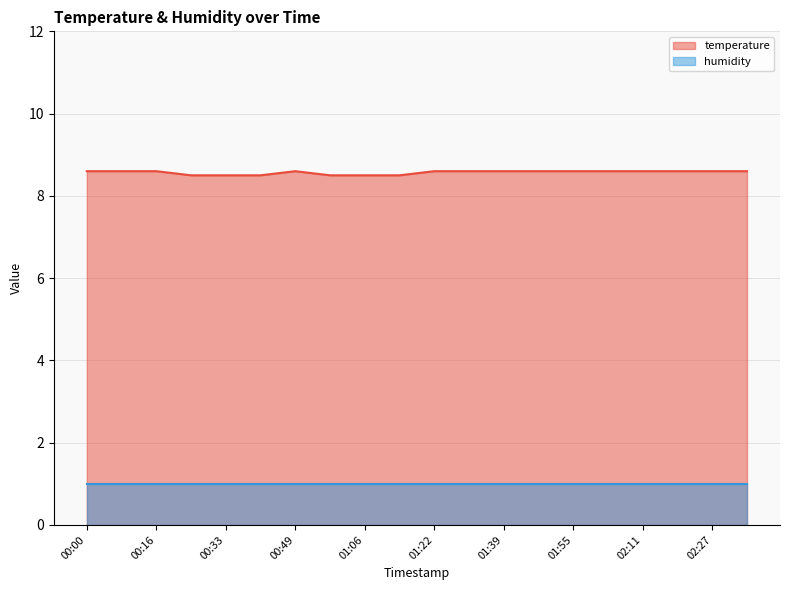

Reading right to left, transcribe all the data shown in this chart.

02:35=8.6	02:27=8.6	02:19=8.6	02:11=8.6	02:03=8.6	01:55=8.6	01:47=8.6	01:39=8.6	01:31=8.6	01:22=8.6	01:14=8.5	01:06=8.5	00:57=8.5	00:49=8.6	00:41=8.5	00:33=8.5	00:24=8.5	00:16=8.6	00:08=8.6	00:00=8.6